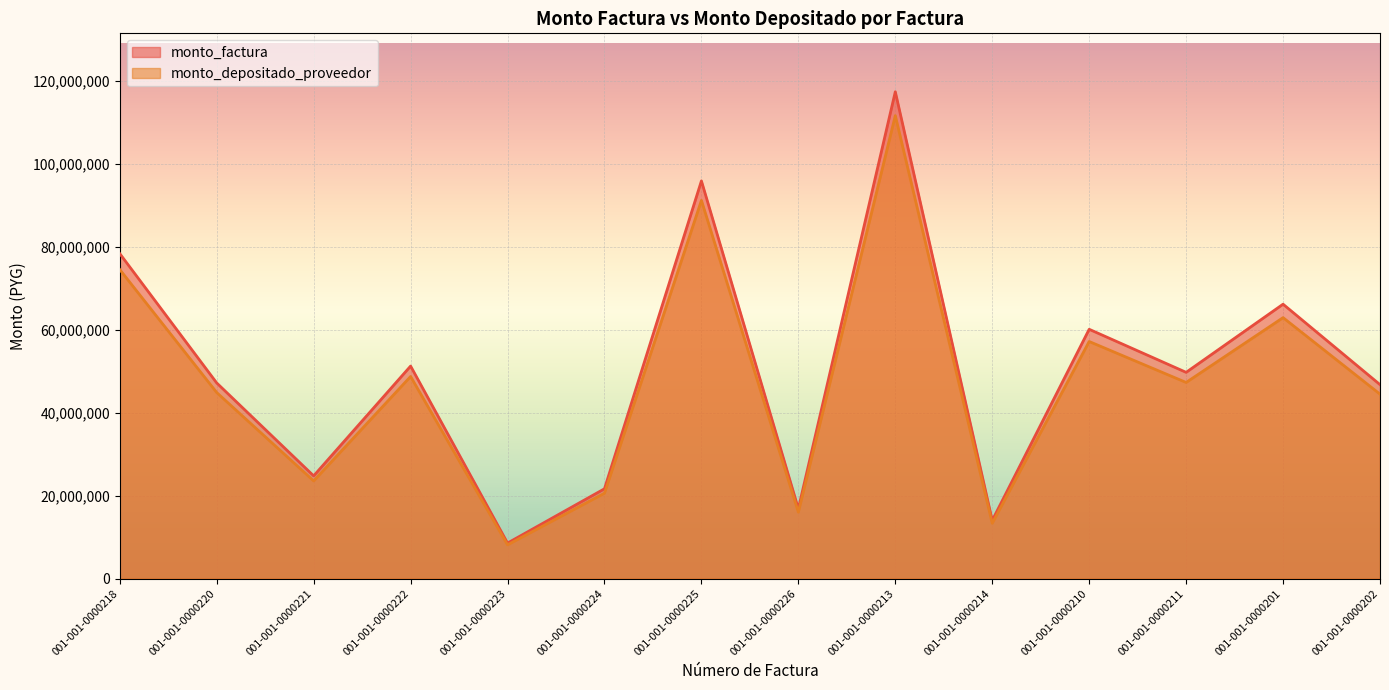

At how many categories does at least one series exceed 97223417?

1